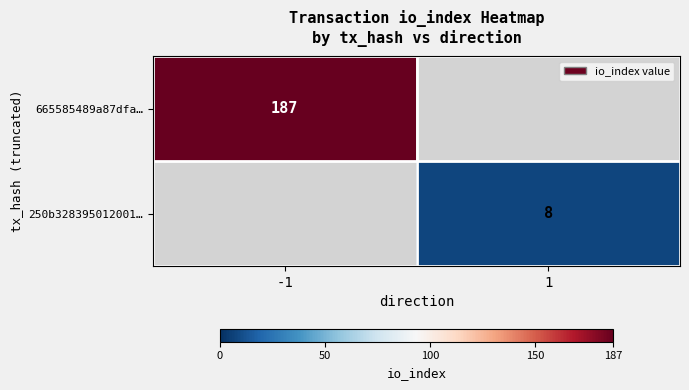

The value of 250b328395012001… at 1 is 11. True or false?

False